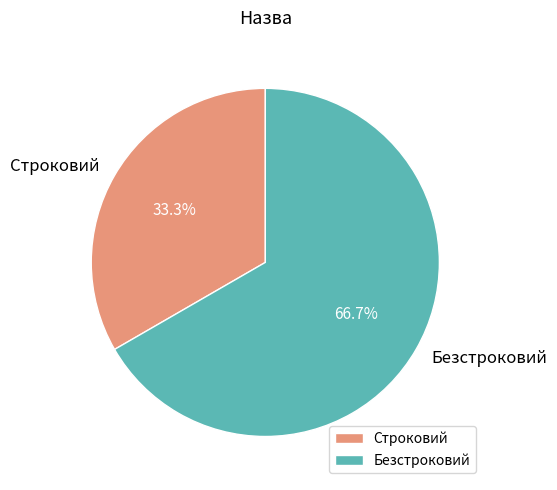

What is the ratio of the value at Строковий to the value at Безстроковий?

0.5